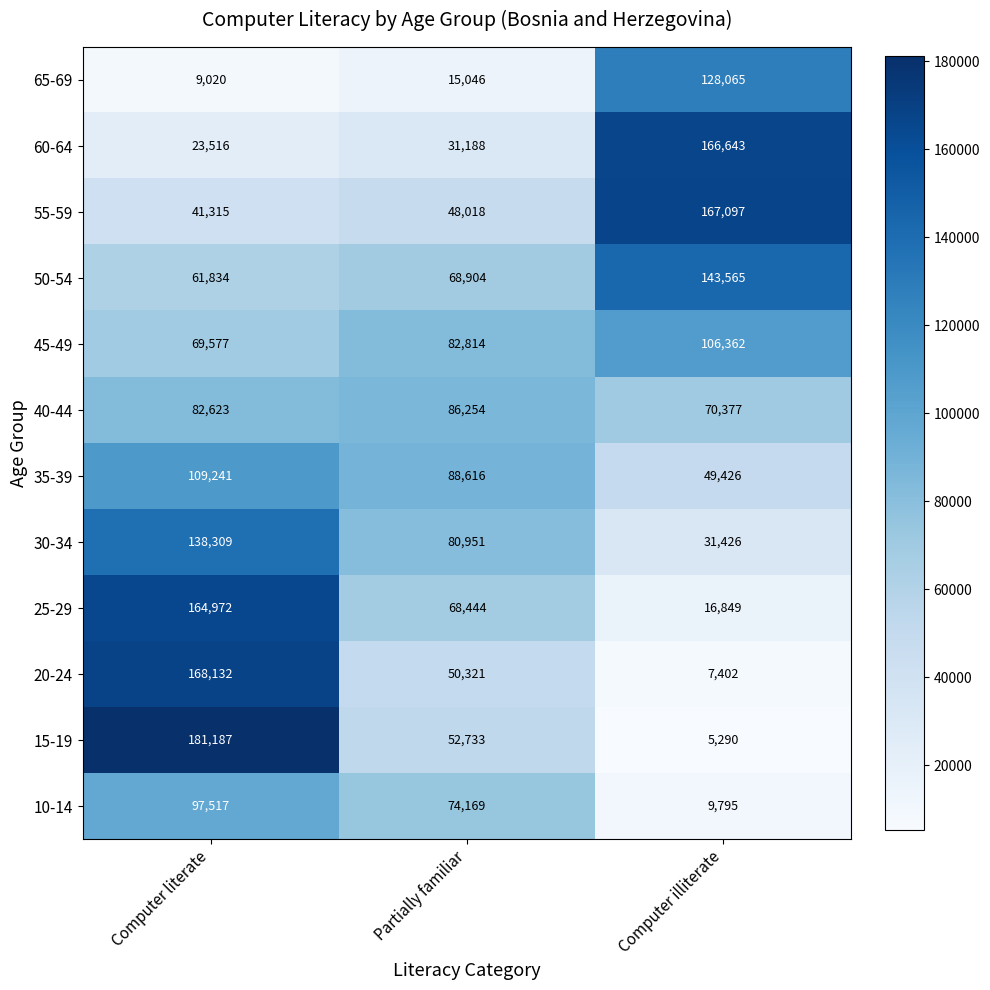

What is the difference between the maximum and second lowest values in the 45-49 series?

23548